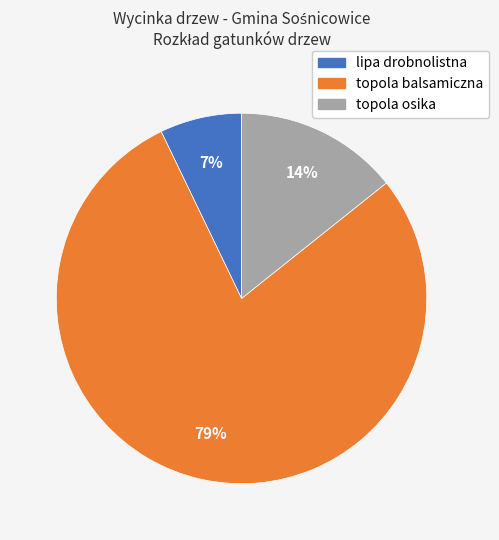

What is the smallest slice in the pie chart?

lipa drobnolistna